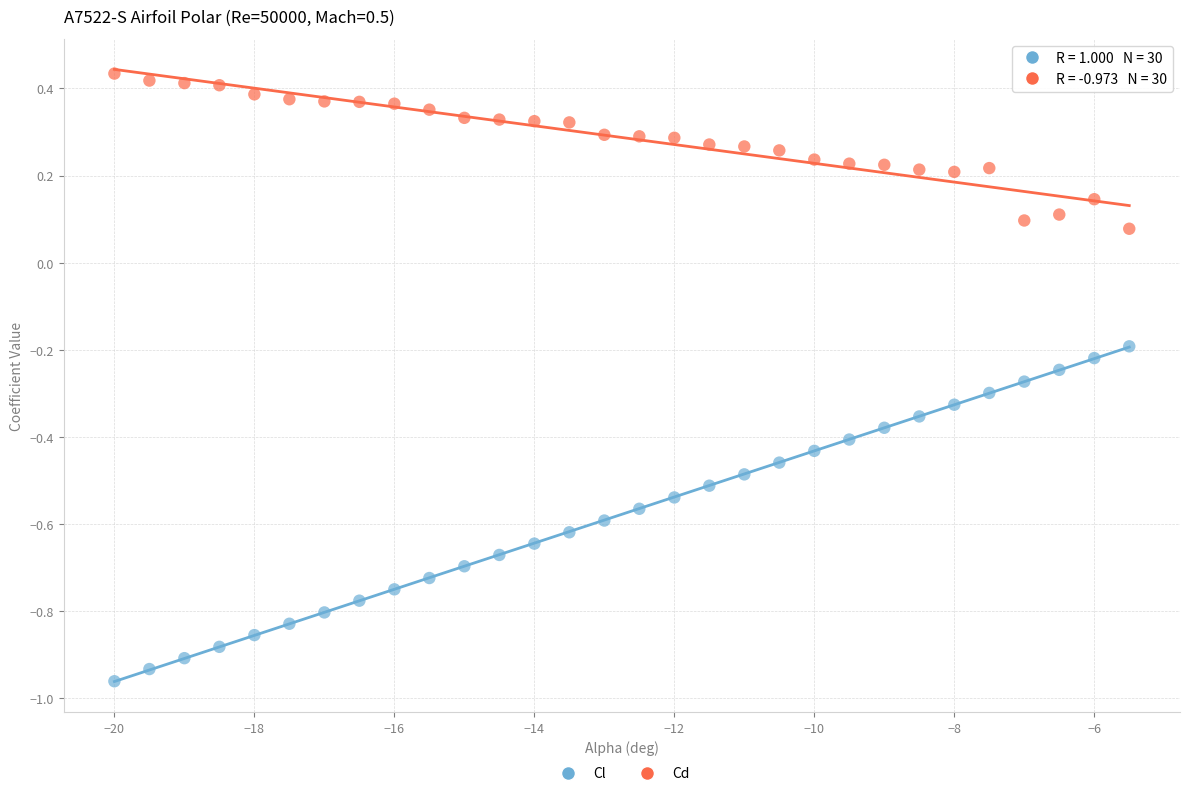

Across all data points, what is the range of X values (max minus min)?

14.5